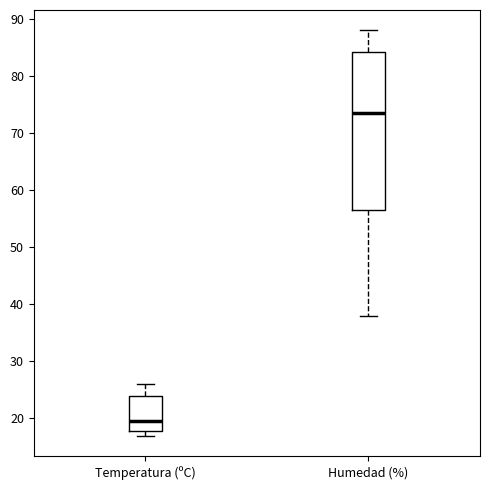

Reading left to right, transcribe this box plot: for each box, give where its median line is, the range the box spans, and where its two whiskers end, as read against the y-axis. The values are not printed on the chart, so give them approximately, as read against the axis.

Temperatura (ºC): median 20, box 18 to 24, whiskers 17 to 26
Humedad (%): median 74, box 57 to 84, whiskers 38 to 88